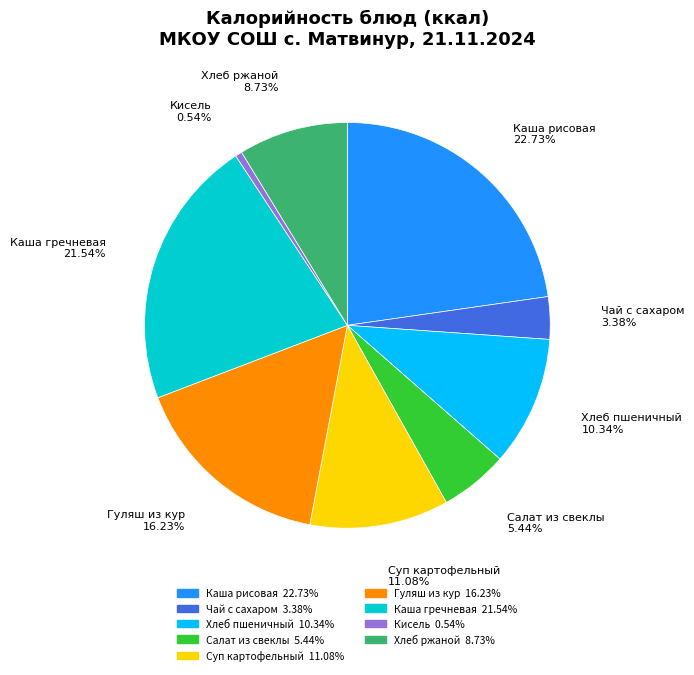

Rank the categories by value from highest to lowest.

Каша рисовая, Каша гречневая, Гуляш из кур, Суп картофельный, Хлеб пшеничный, Хлеб ржаной, Салат из свеклы, Чай с сахаром, Кисель